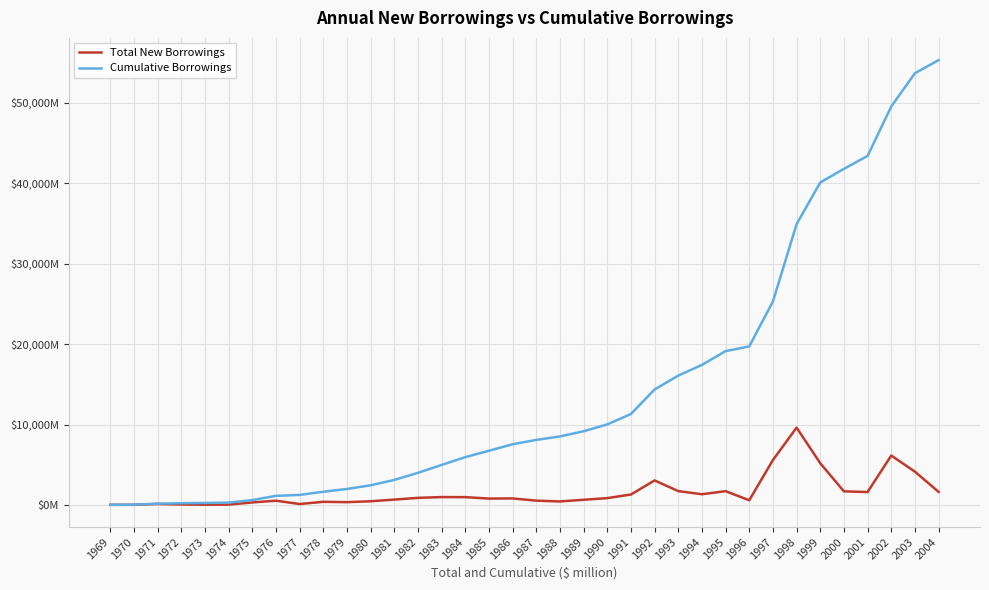

What are all the series names shown in the legend?

Total New Borrowings, Cumulative Borrowings